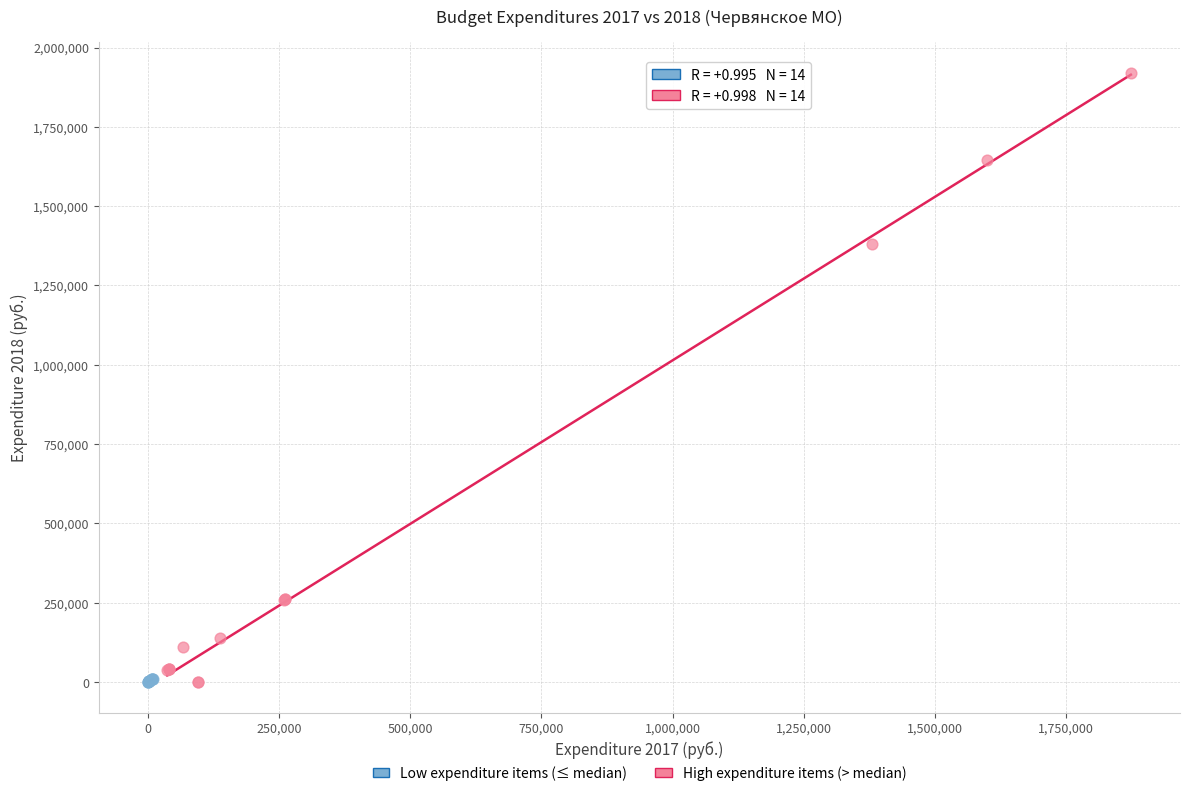

Which series has the widest spread of Y values?

High expenditure items (> median)